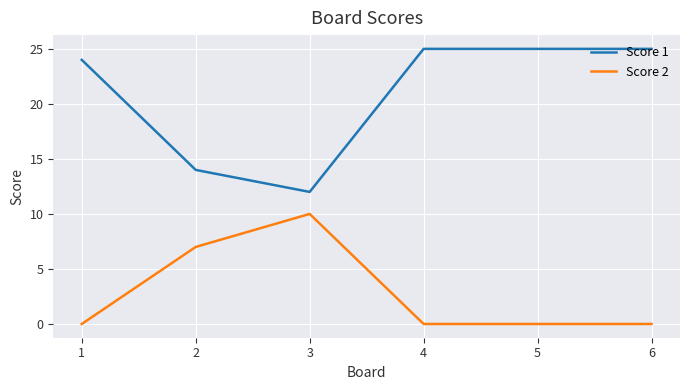

The Score 1 series shows 7 at 1. True or false?

False